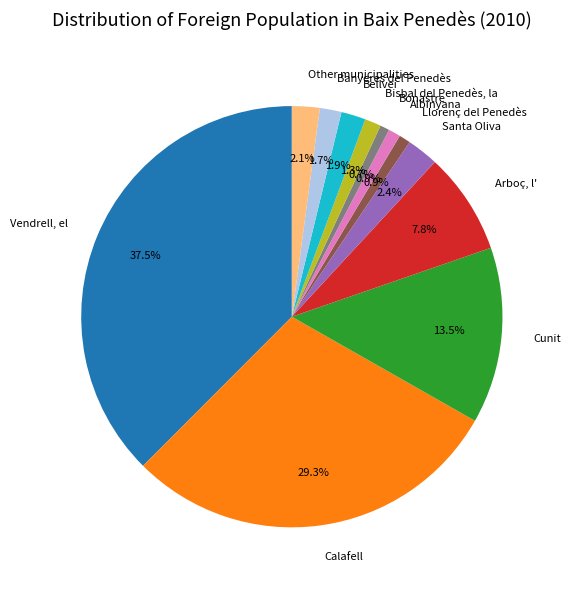

Do Arboç, l' and Bisbal del Penedès, la together represent more than half of the pie?

No